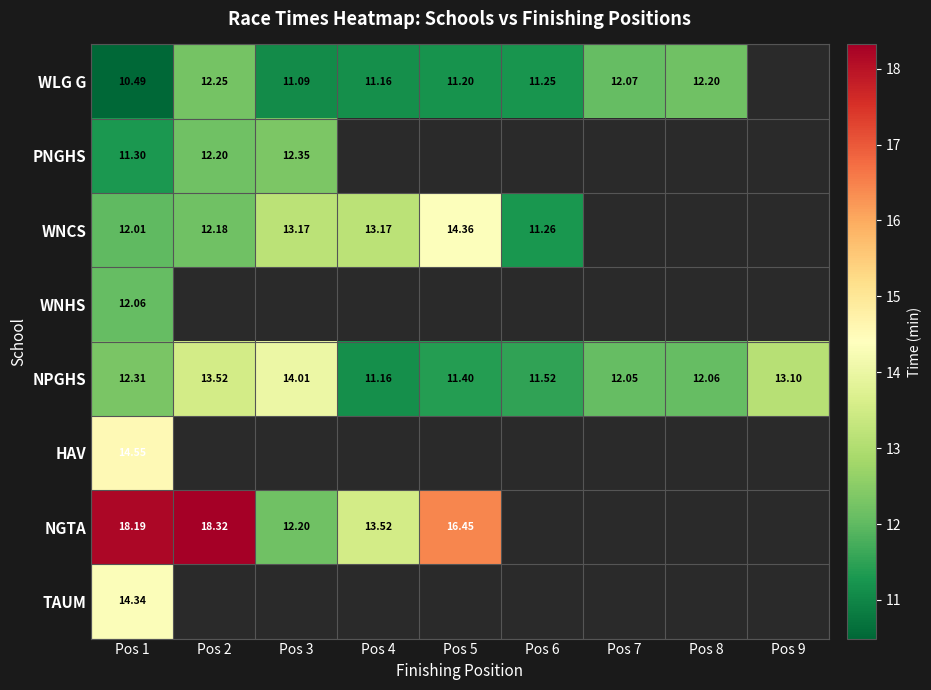

Between Pos 3 and Pos 8, which is larger?

Pos 8